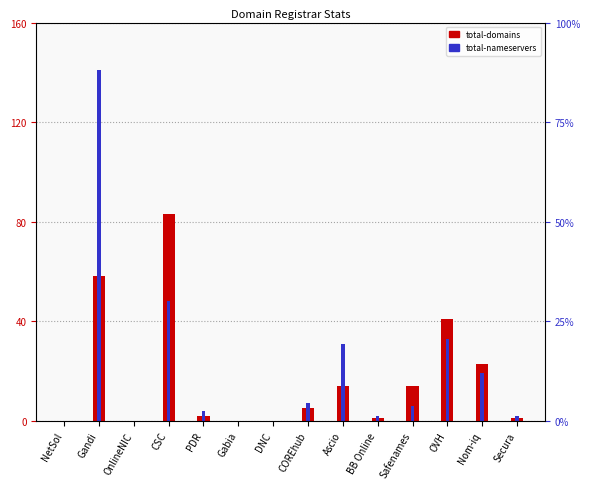

Count the number of data series in this chart.

2